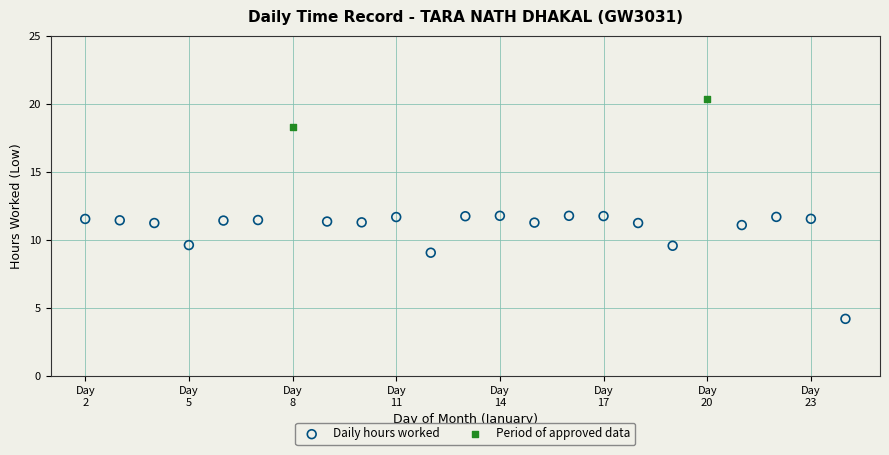

What are all the series names shown in the legend?

Daily hours worked, Period of approved data